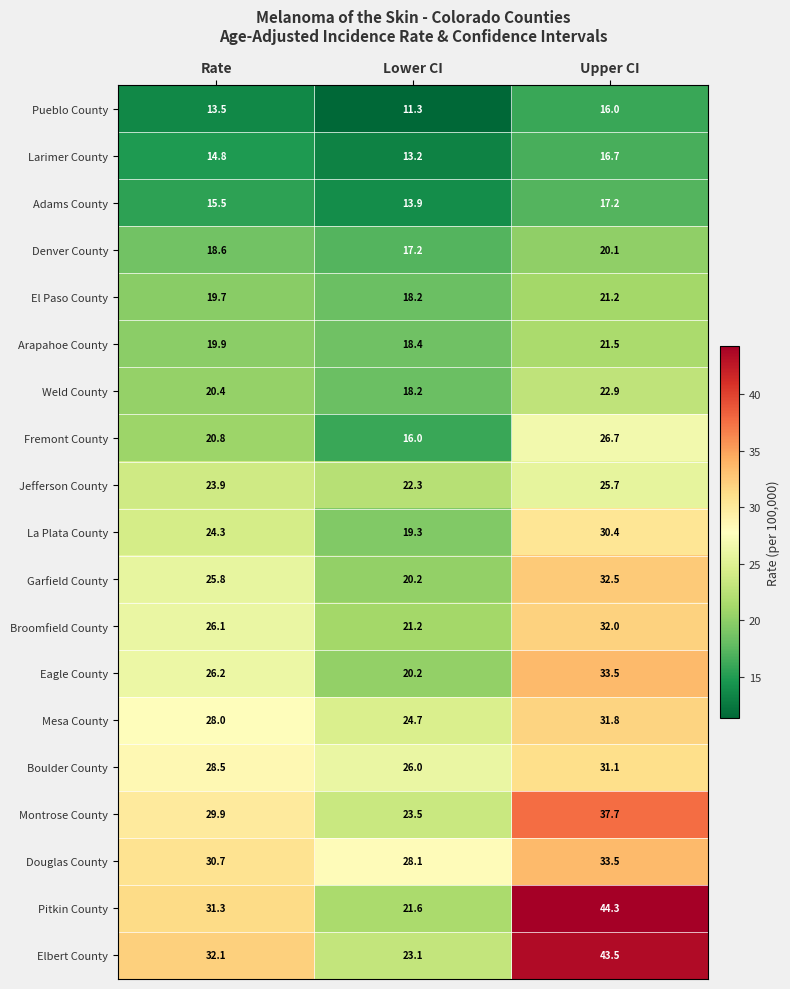

What is the difference between the highest and lowest values at Upper CI?

28.3